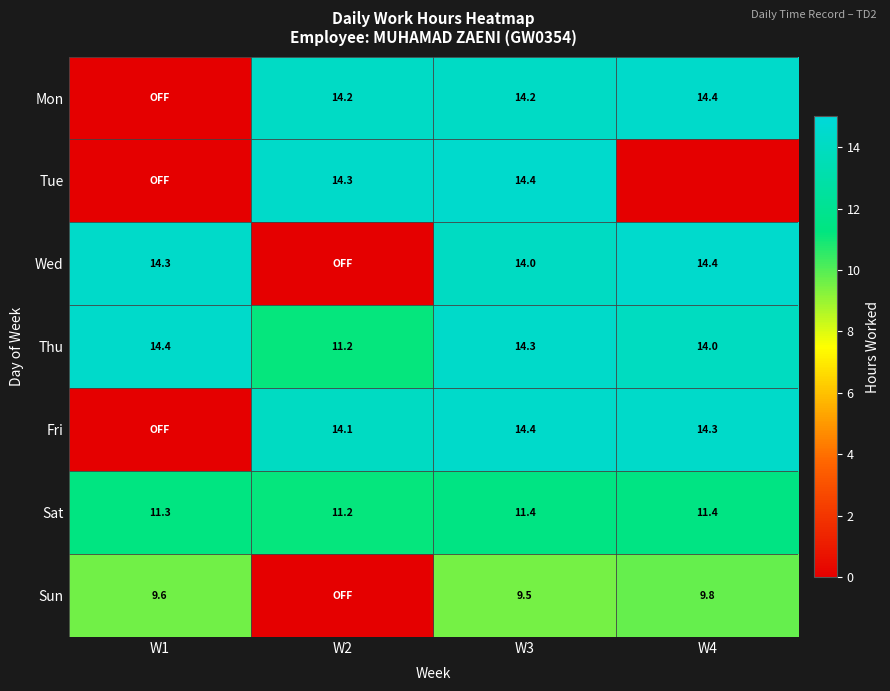

What is the spread (max minus min) of values at W3?

4.9